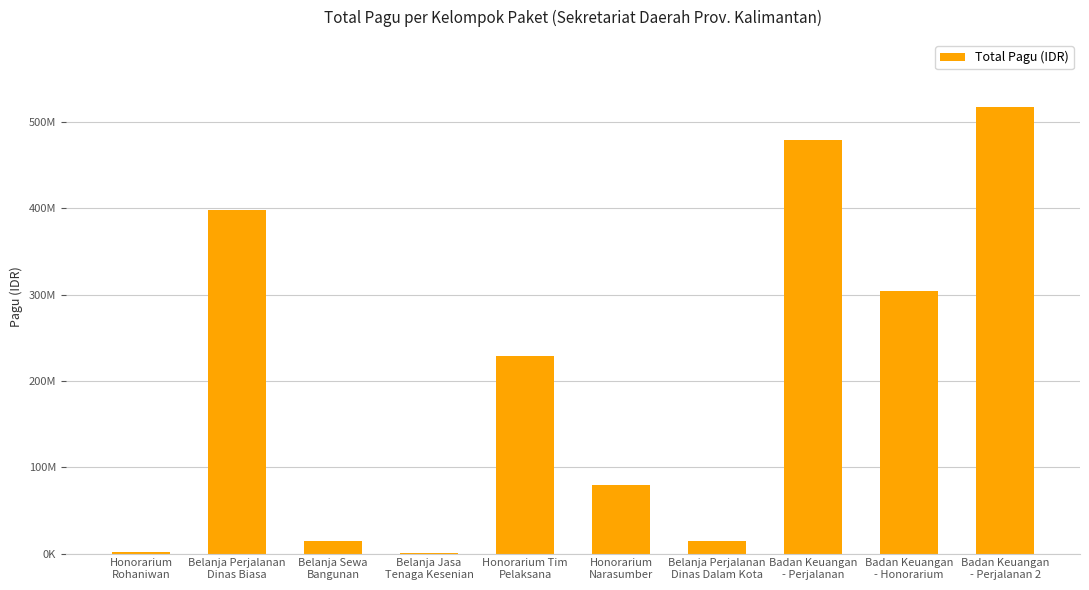

Are the bars horizontal?

No